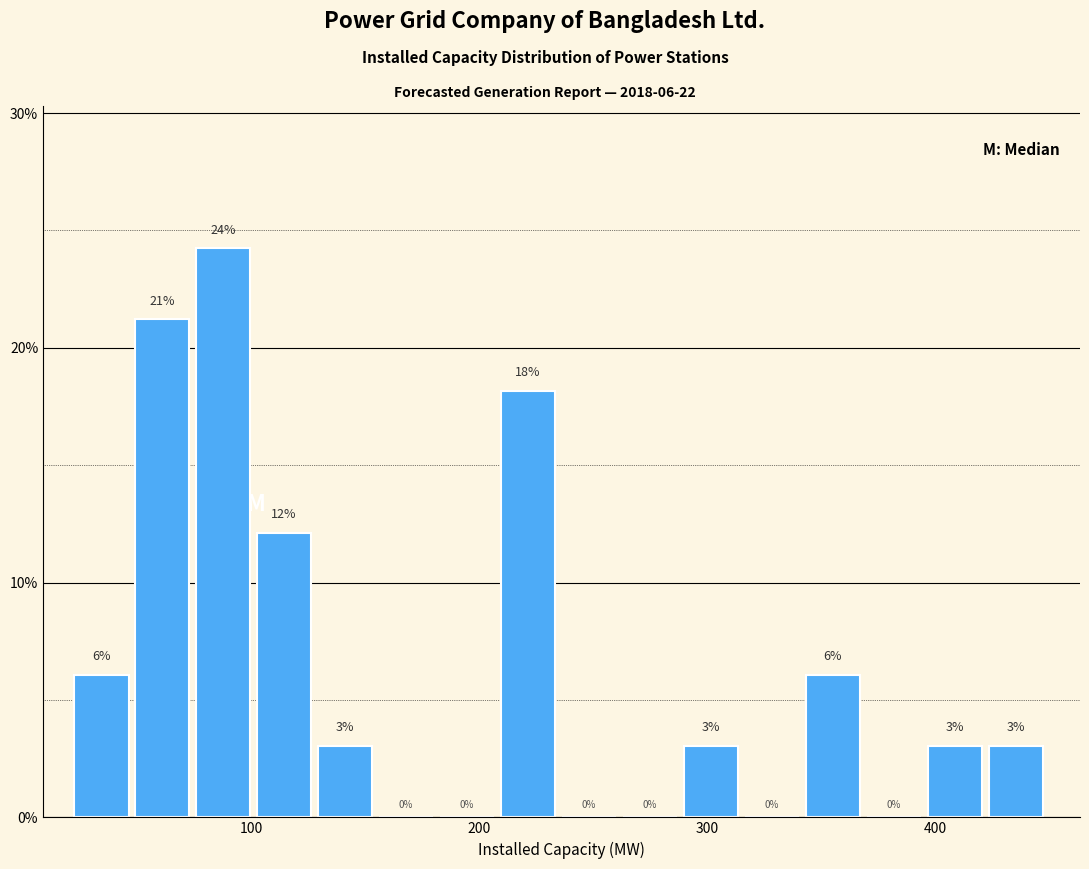

Read against the x-axis, roughly where is the centre of the tallest bar?

90